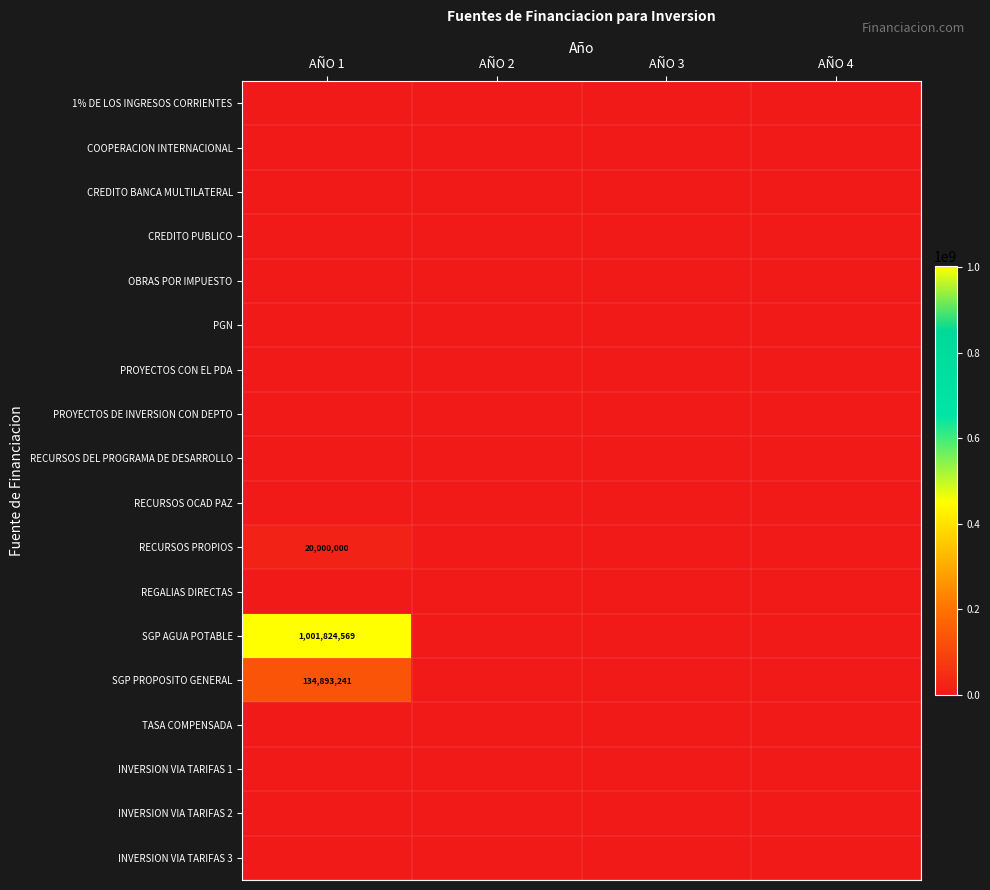

At which category is the sum across all series the highest?

AÑO 1